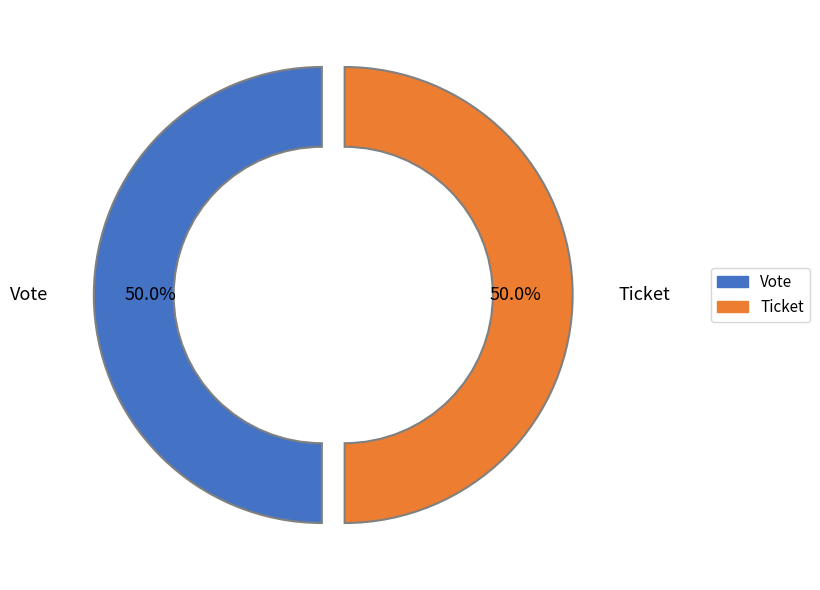

Count the number of slices in the pie.

2